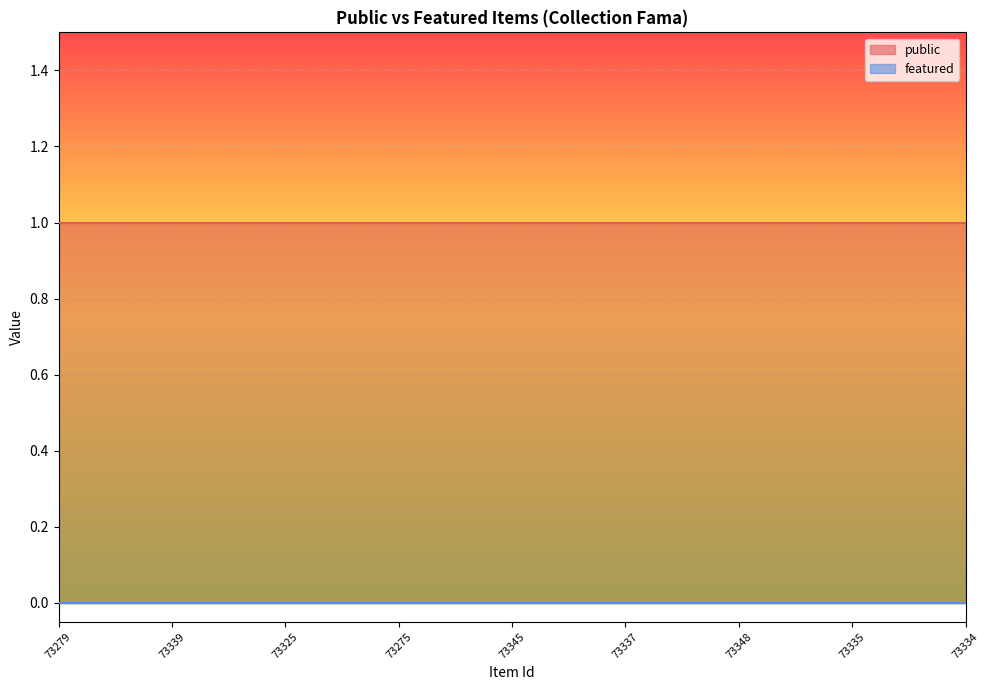

Reading left to right, extract all data points from this chart.

public: 1	1	1	1	1	1	1	1	1	1	1	1	1	1	1	1	1	1	1	1	1	1	1	1	1
featured: 0	0	0	0	0	0	0	0	0	0	0	0	0	0	0	0	0	0	0	0	0	0	0	0	0